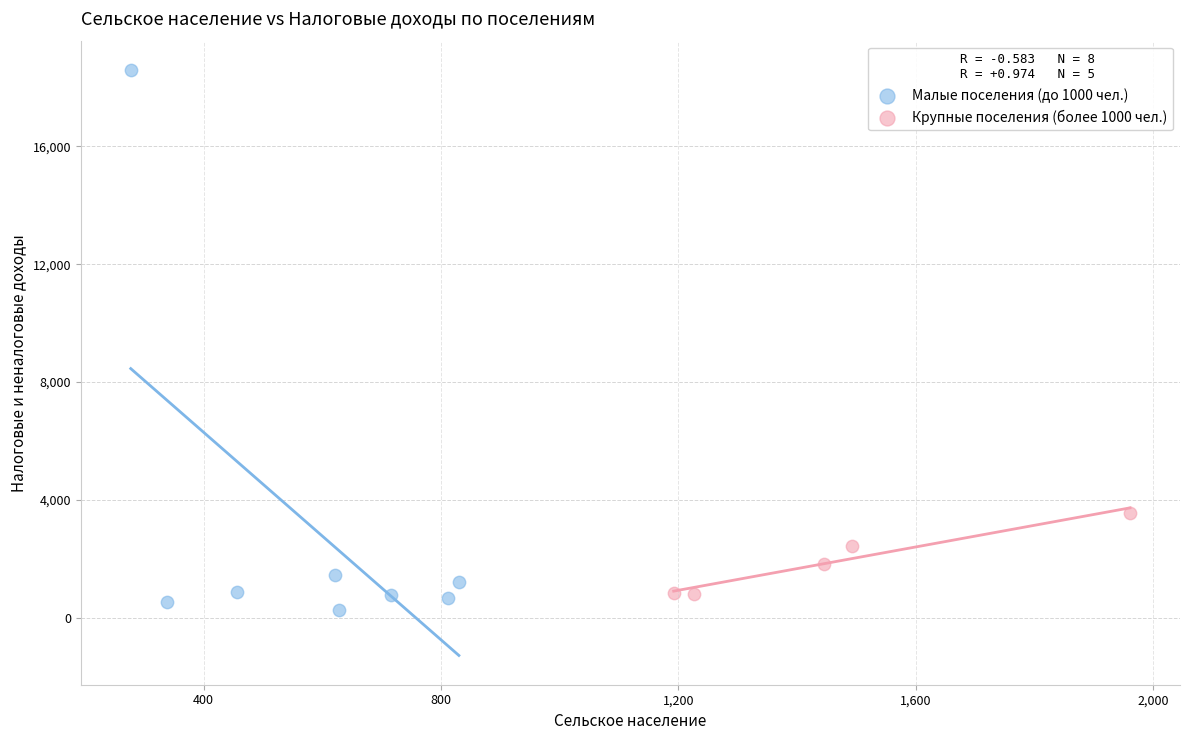

Which series has the largest Y range (max minus min)?

Малые поселения (до 1000 чел.)